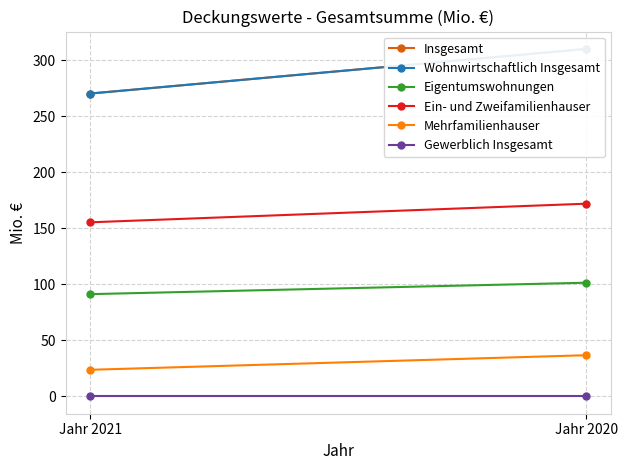

List the series in order of their peak value, highest first.

Insgesamt, Wohnwirtschaftlich Insgesamt, Ein- und Zweifamilienhauser, Eigentumswohnungen, Mehrfamilienhauser, Gewerblich Insgesamt